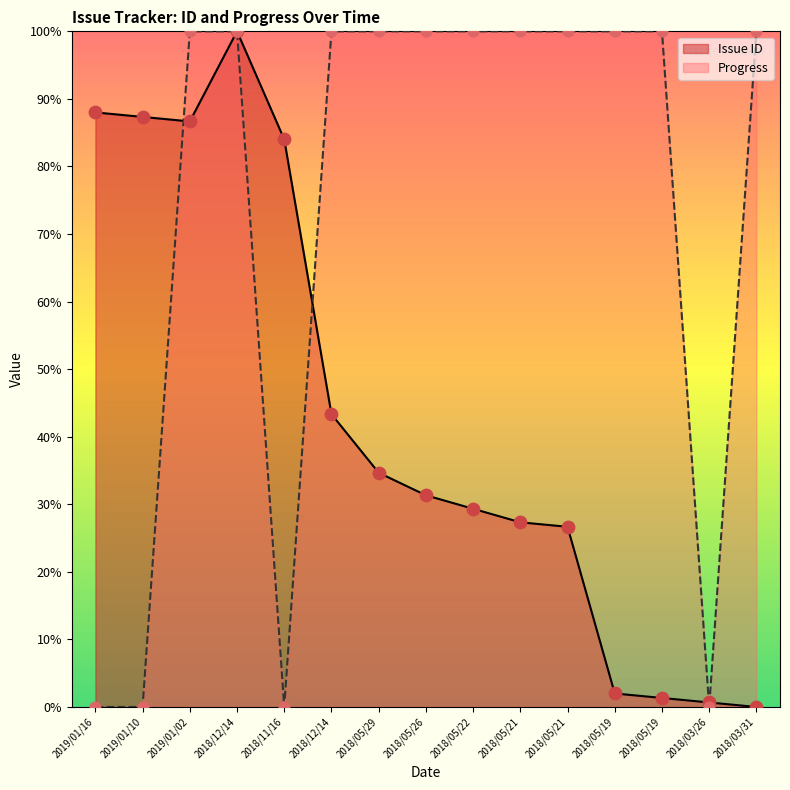

What is the total value across all series at 2018/11/16?

84.0